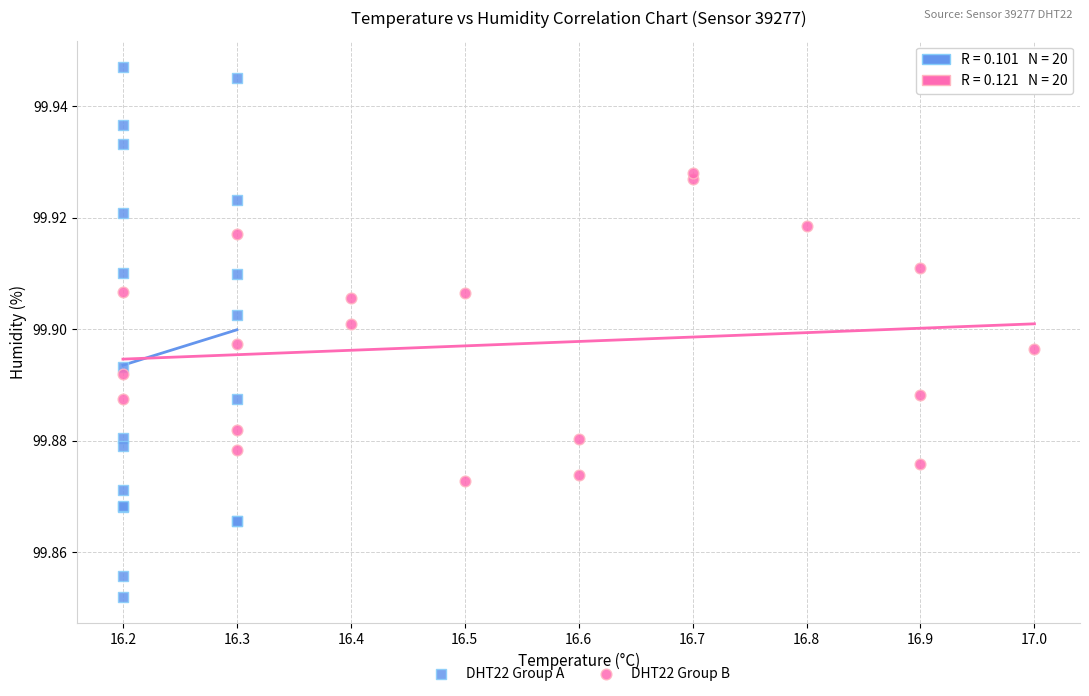

What are all the series names shown in the legend?

DHT22 Group A, DHT22 Group B